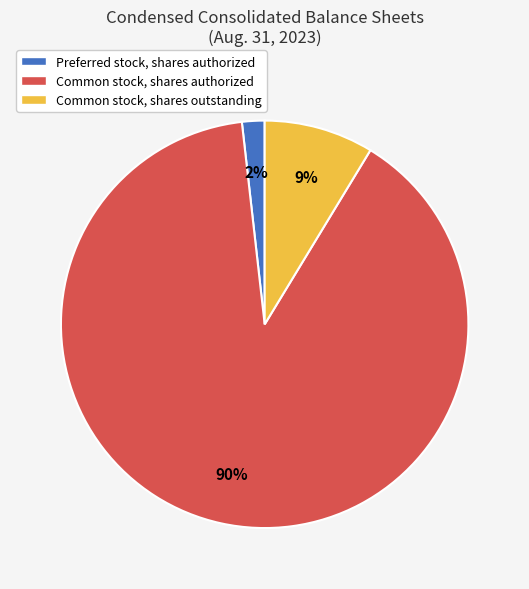

Count the number of slices in the pie.

3